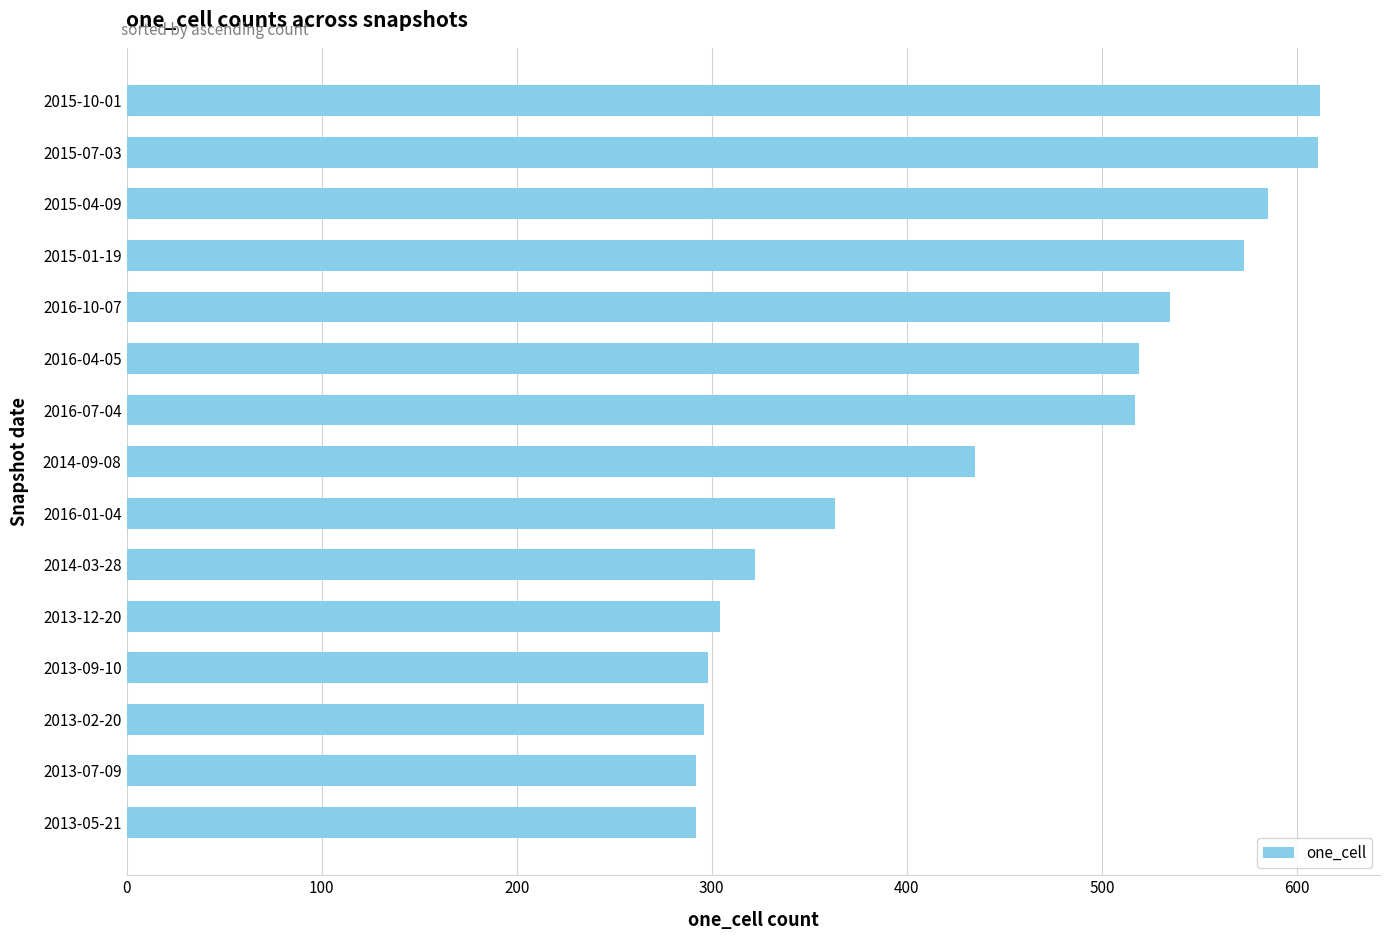

Count the number of data series in this chart.

1